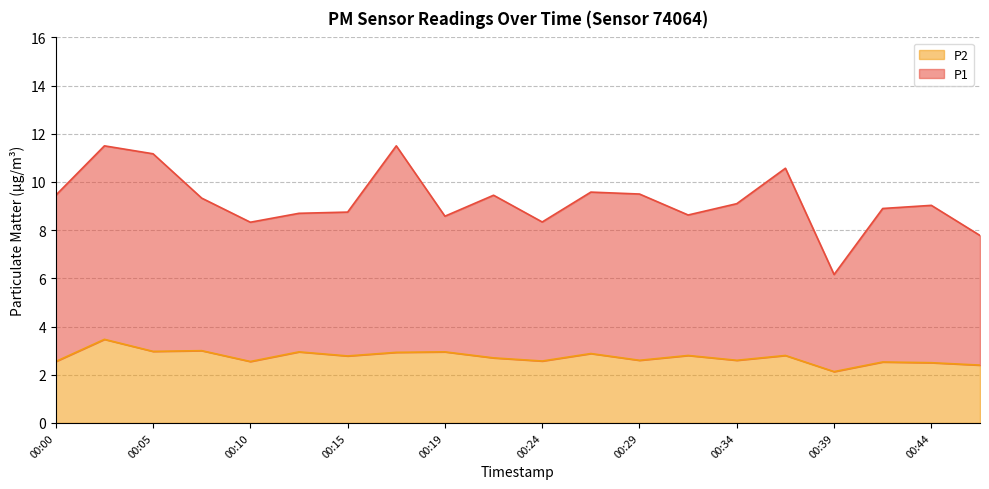

True or false: P1 and P2 intersect in this chart.

False